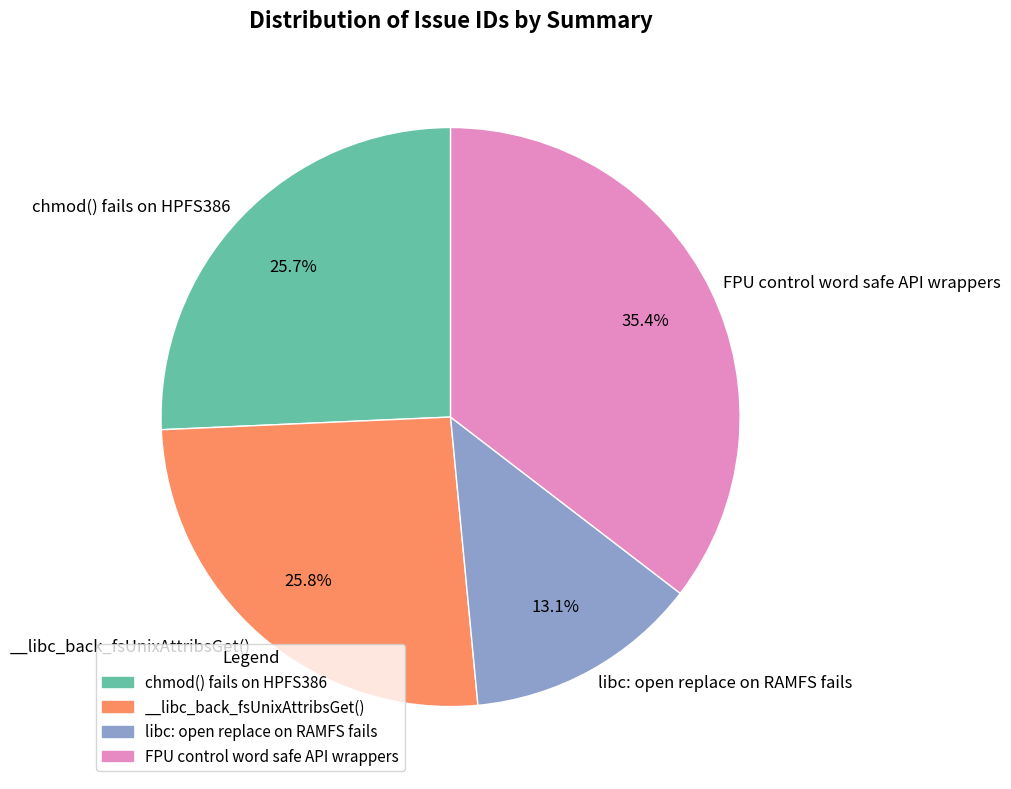

How many slices are in this pie chart?

4